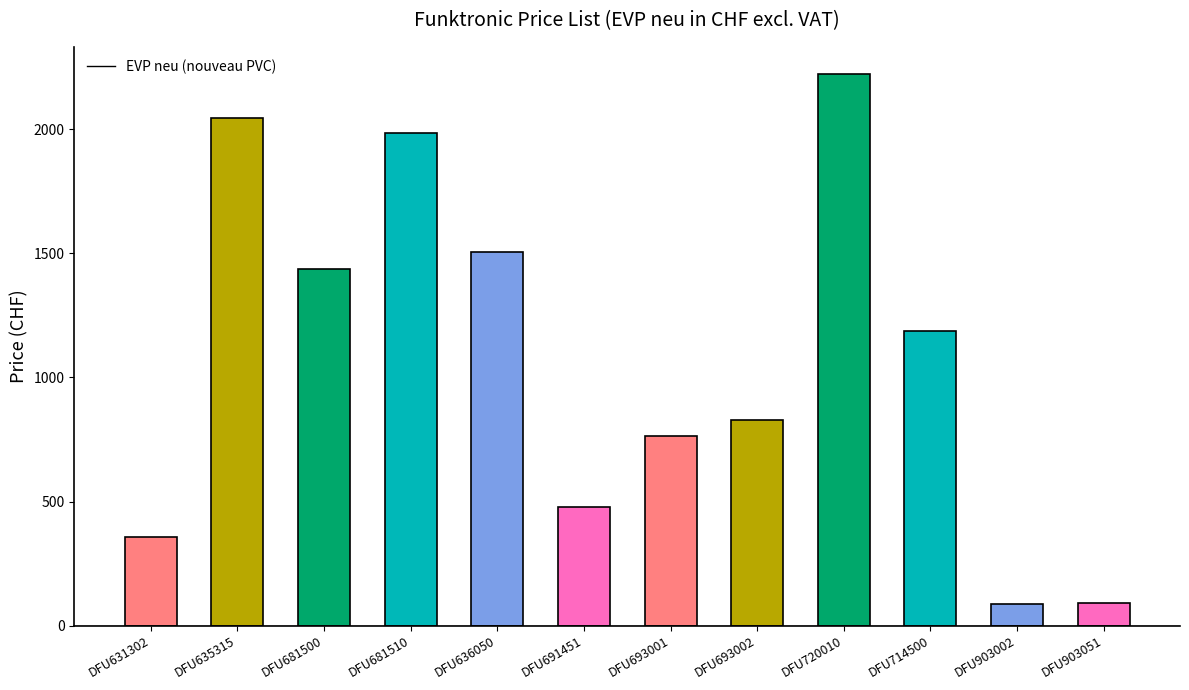

The chart shows a value of 480 at DFU691451. True or false?

True